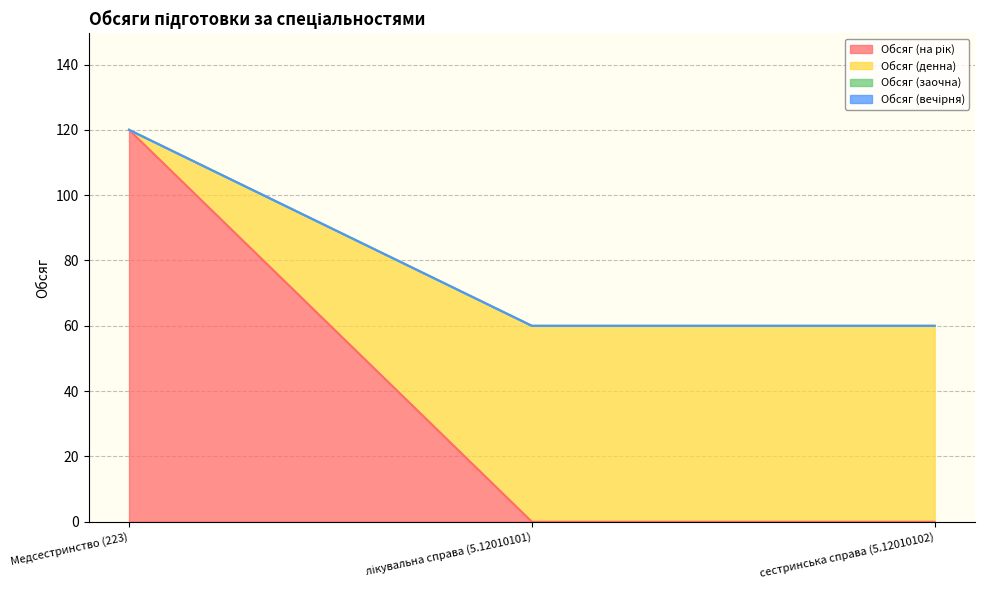

The value of Обсяг (на рік) at лікувальна справа (5.12010101) is 0. True or false?

True